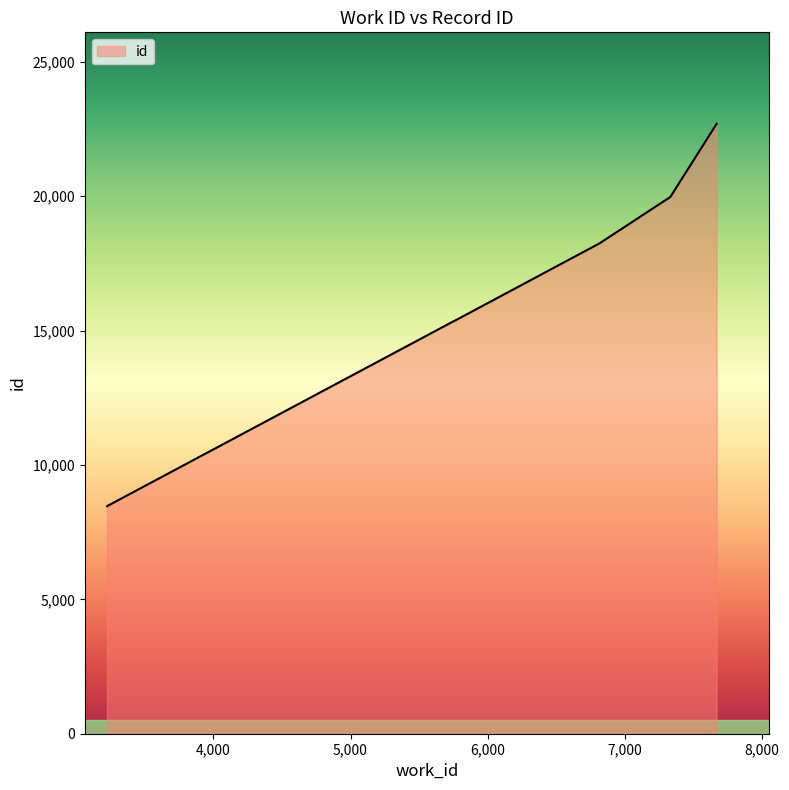

Reading left to right, extract all data points from this chart.

8466	8468	15233	15235	15428	18248	19969	19970	22696